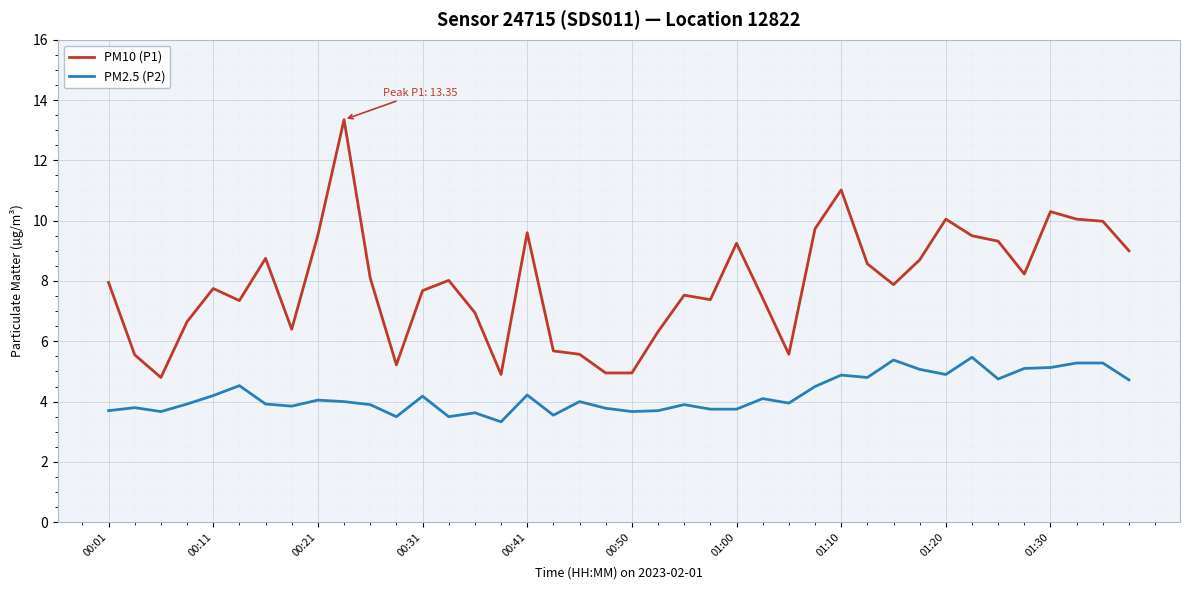

Rank the series by their maximum value, from lowest to highest.

PM2.5 (P2), PM10 (P1)